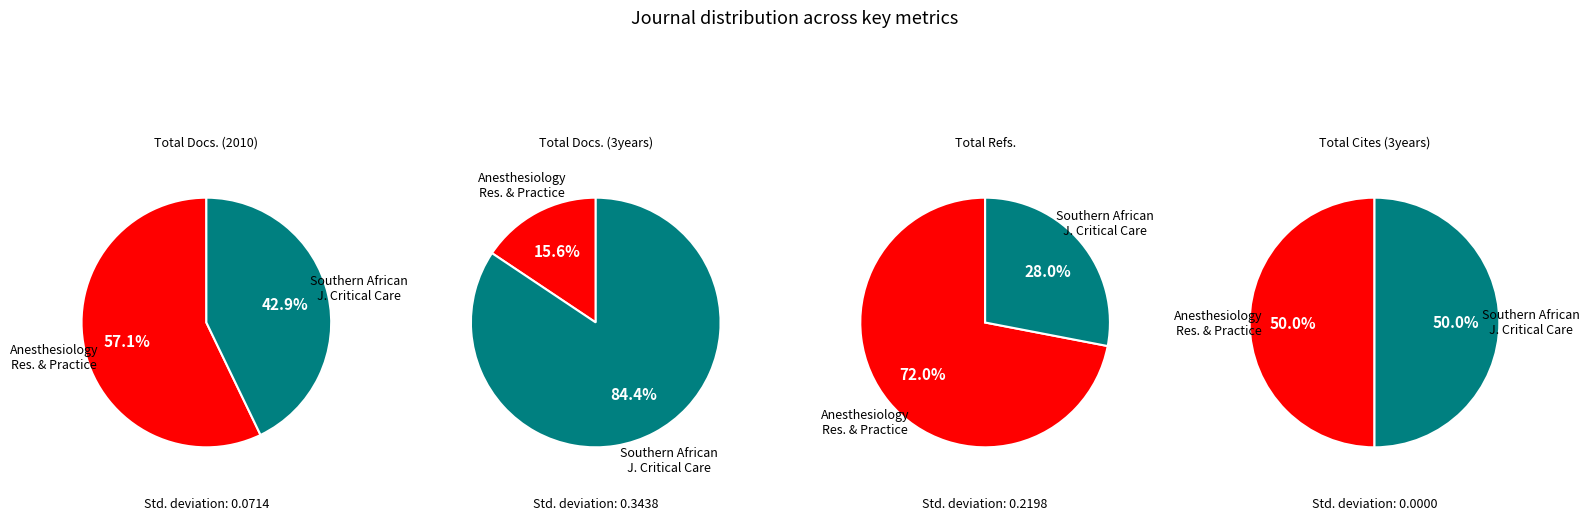

Which category has the smallest portion of the pie?

Anesthesiology Research and Practice